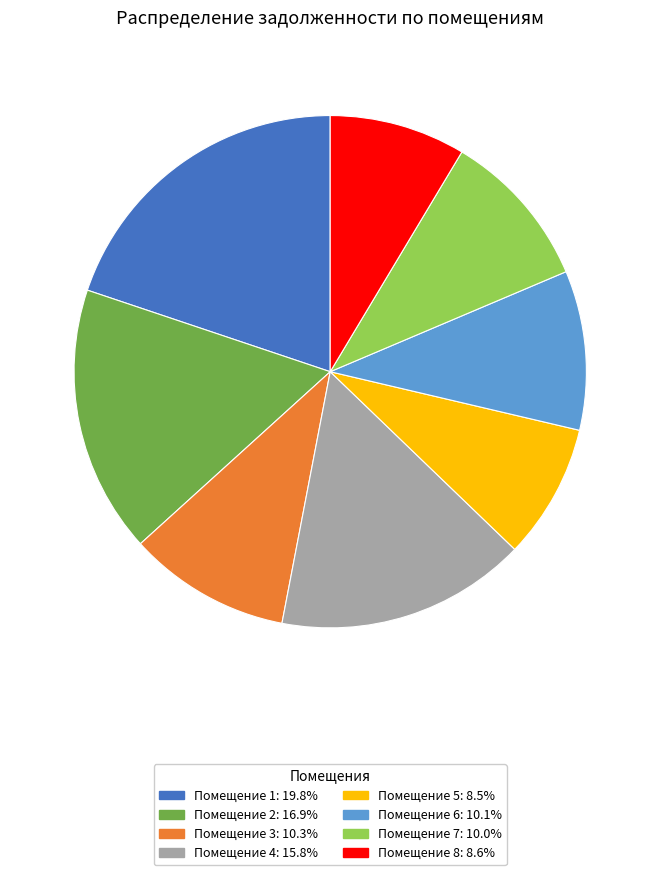

What is the ratio of the value at Помещение 5: 8.5% to the value at Помещение 7: 10.0%?

0.9